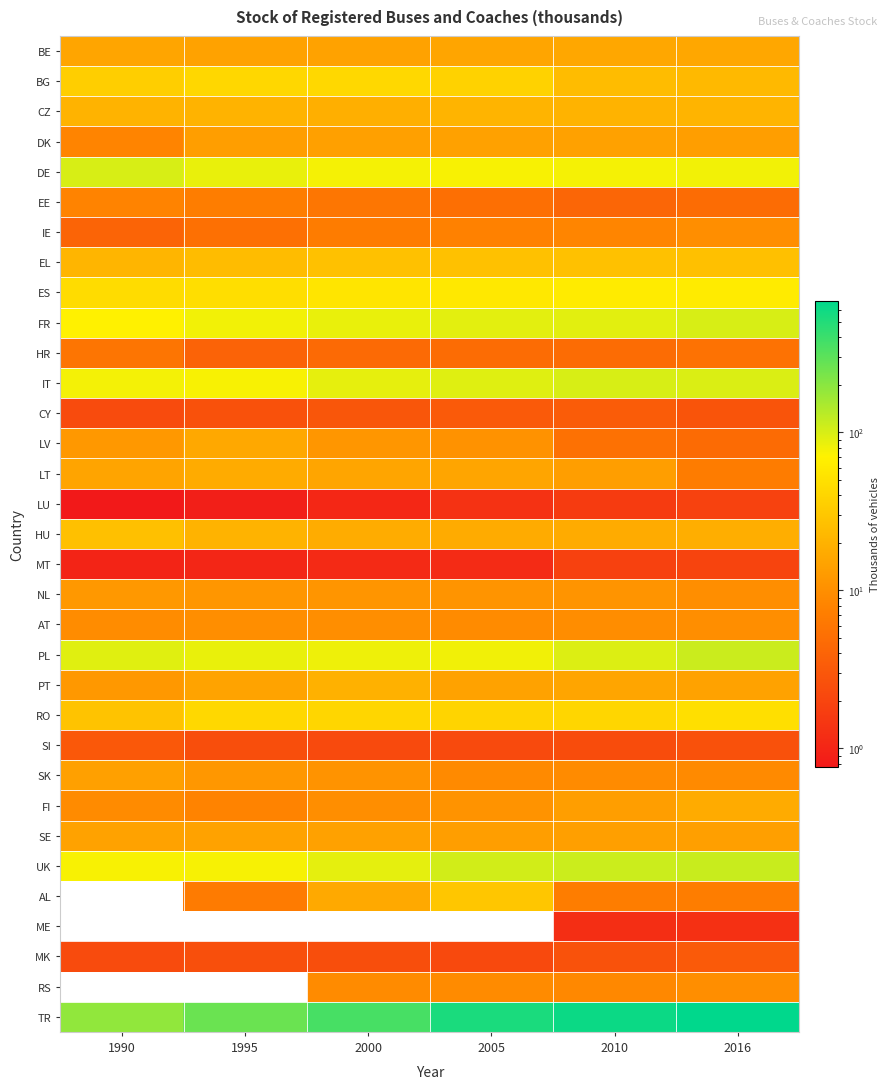

Which series has the largest total across all categories?

TR